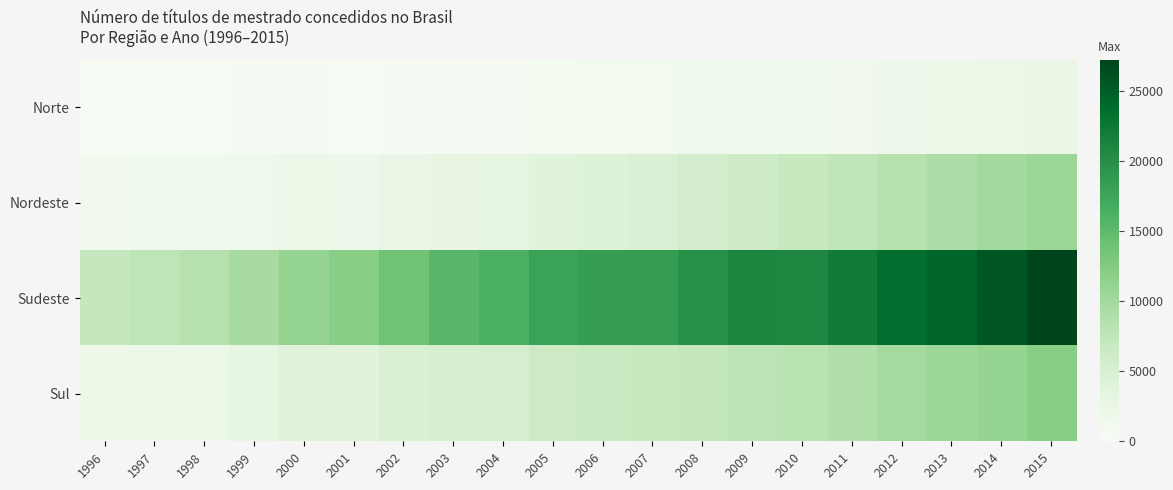

Which series changed the most between 1999 and 2011?

Sudeste